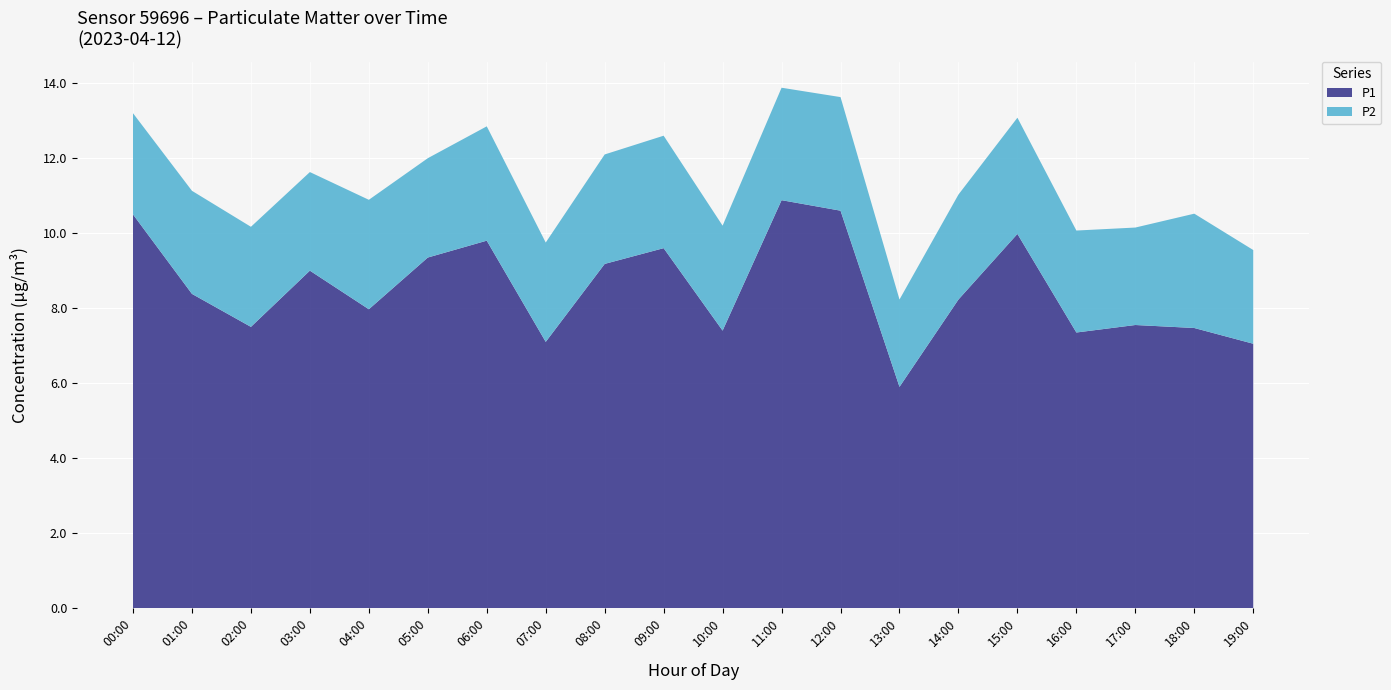

Reading left to right, what are all the values shown in this chart?

P1: 00:00=10.5	01:00=8.4	02:00=7.5	03:00=9.0	04:00=8.0	05:00=9.3	06:00=9.8	07:00=7.1	08:00=9.2	09:00=9.6	10:00=7.4	11:00=10.9	12:00=10.6	13:00=5.9	14:00=8.2	15:00=10.0	16:00=7.3	17:00=7.5	18:00=7.5	19:00=7.0
P2: 00:00=2.7	01:00=2.8	02:00=2.7	03:00=2.6	04:00=2.9	05:00=2.6	06:00=3.0	07:00=2.6	08:00=2.9	09:00=3.0	10:00=2.8	11:00=3.0	12:00=3.0	13:00=2.3	14:00=2.8	15:00=3.1	16:00=2.7	17:00=2.6	18:00=3.0	19:00=2.5